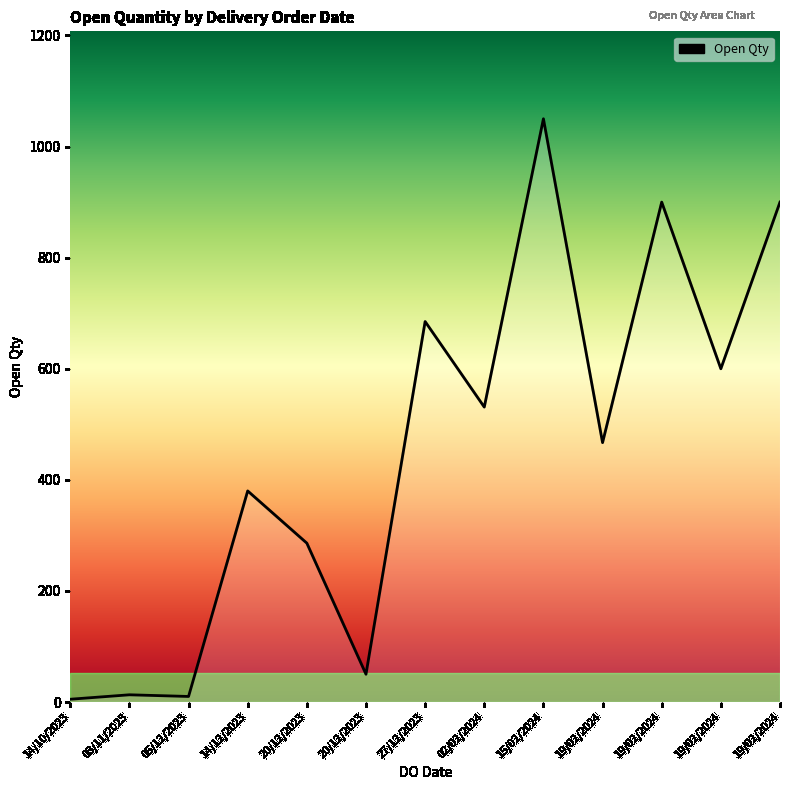

Rank the categories by value from highest to lowest.

15/02/2024, 19/02/2024, 19/02/2024, 27/12/2023, 19/02/2024, 02/02/2024, 19/02/2024, 14/12/2023, 20/12/2023, 20/12/2023, 03/11/2023, 05/12/2023, 14/10/2023